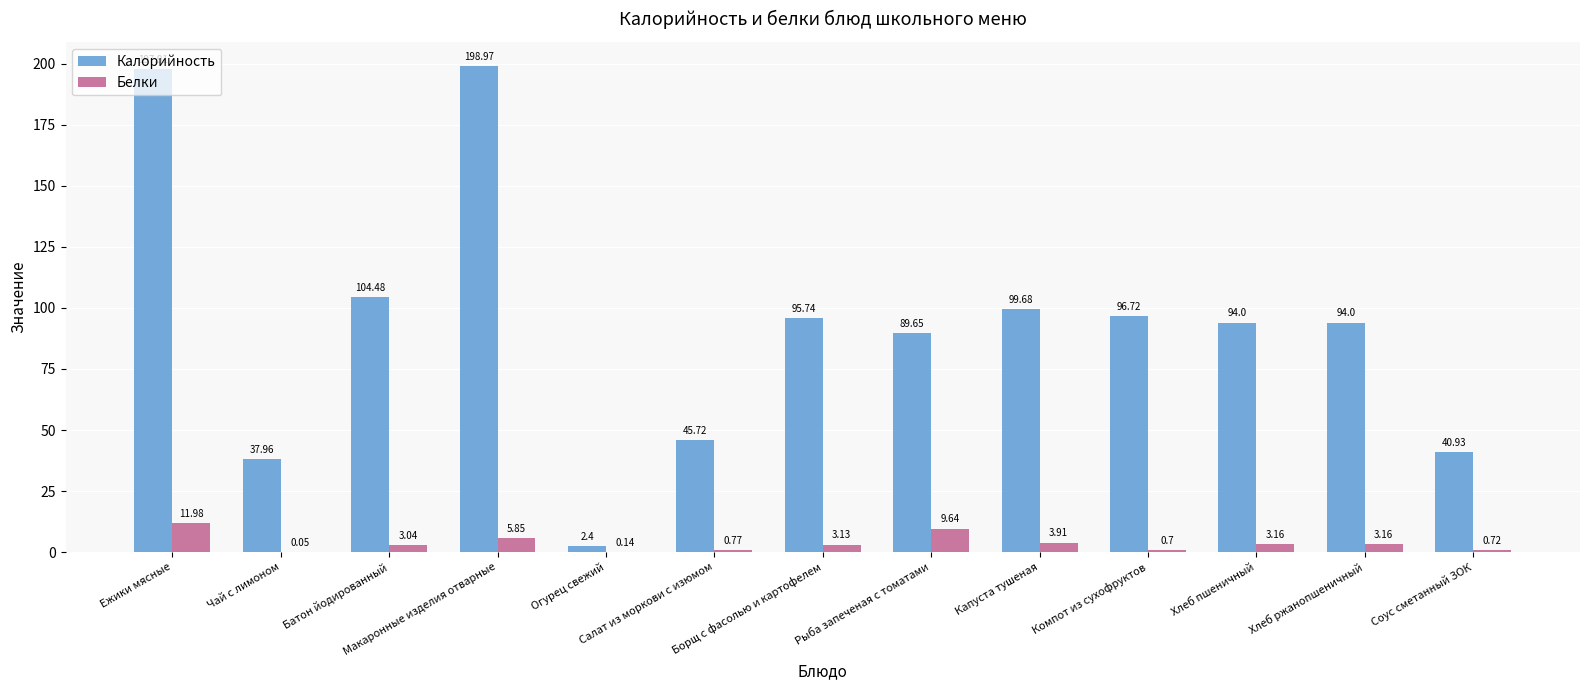

Which series has the largest total across all categories?

Калорийность